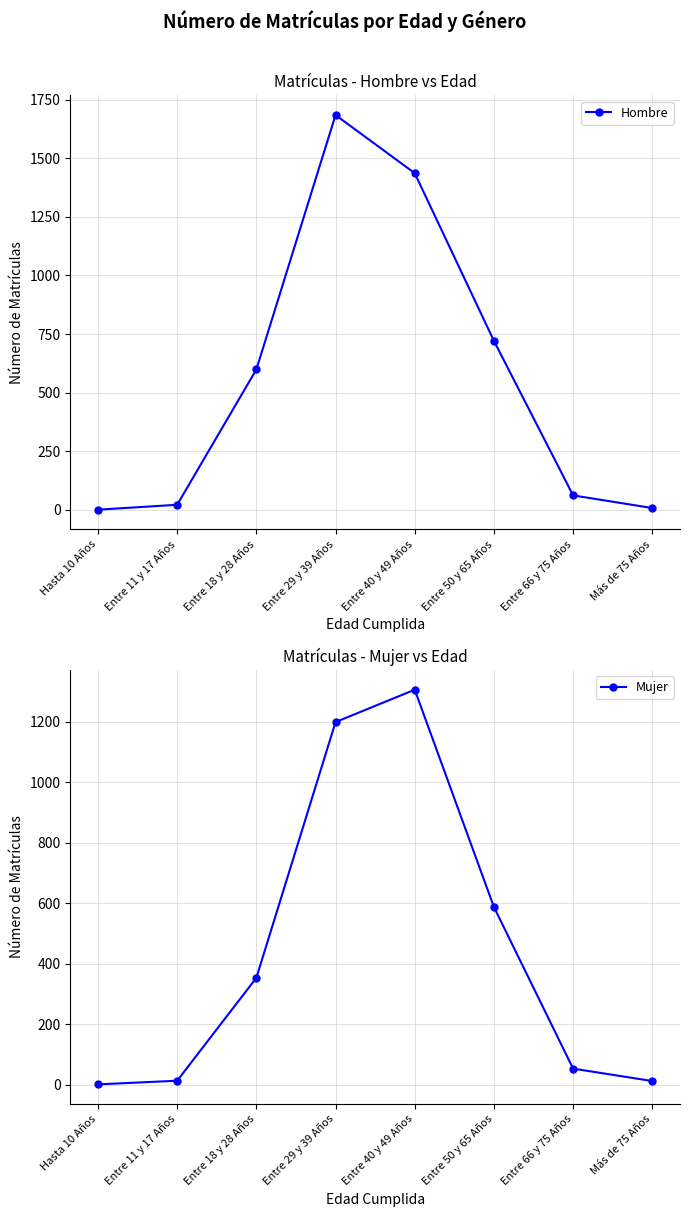

True or false: Hombre has a value of 599 at Entre 18 y 28 Años.

True